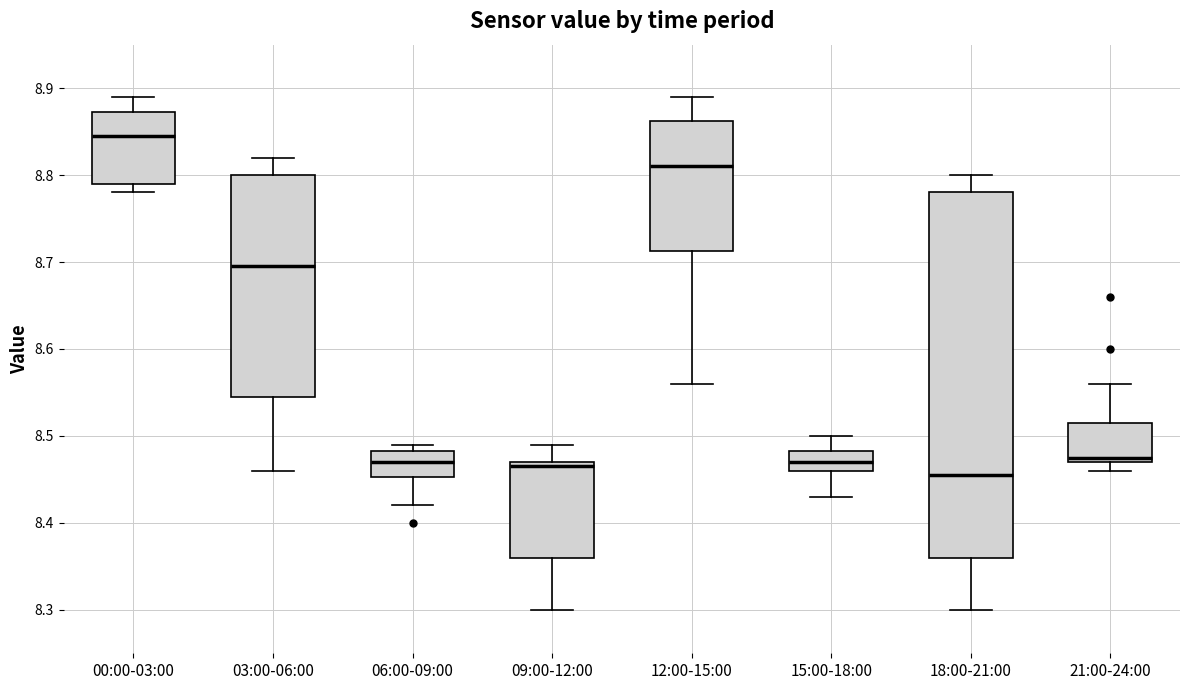

Comparing the boxes themselves (not the whiskers), which one is the tallest?

18:00-21:00